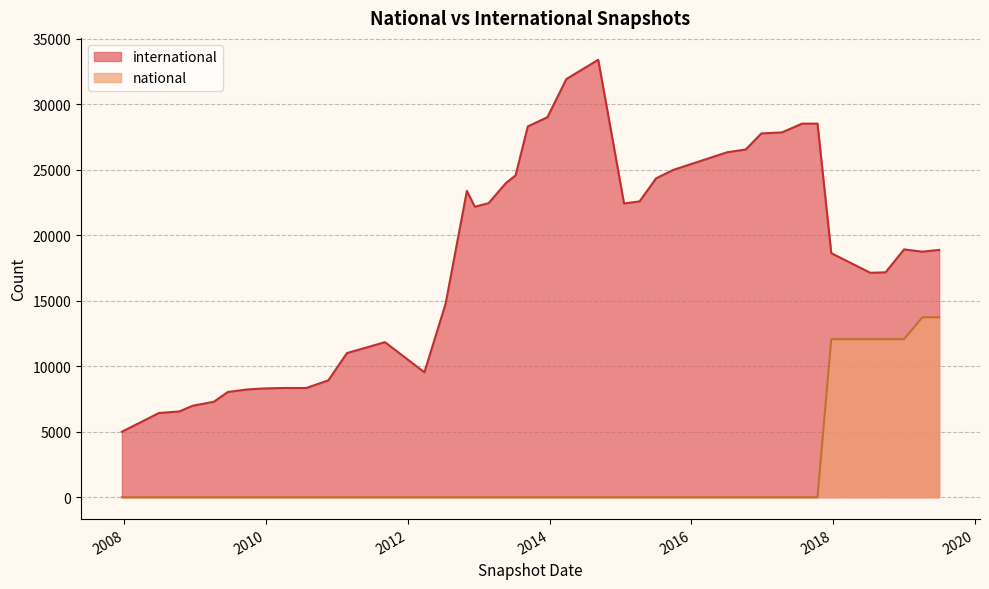

What is the total value across all series at 2008-10-10?

6545